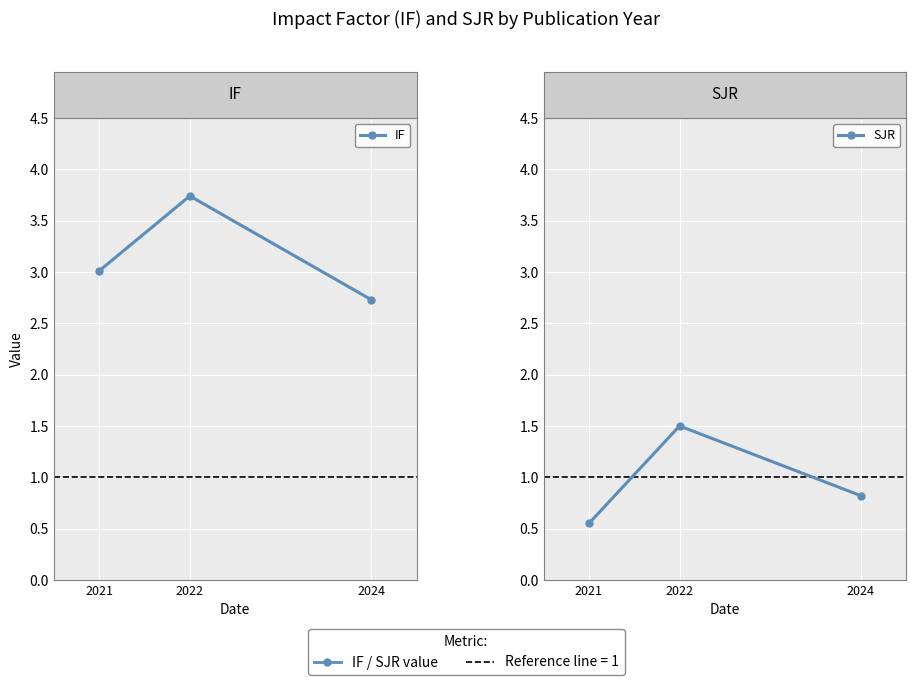

Is this an area chart (filled region under the line)?

No